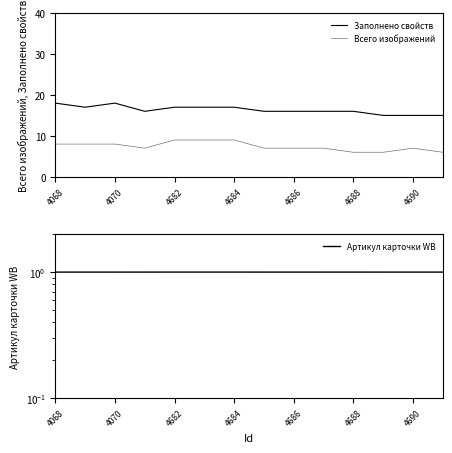

How many distinct data groups are displayed?

3